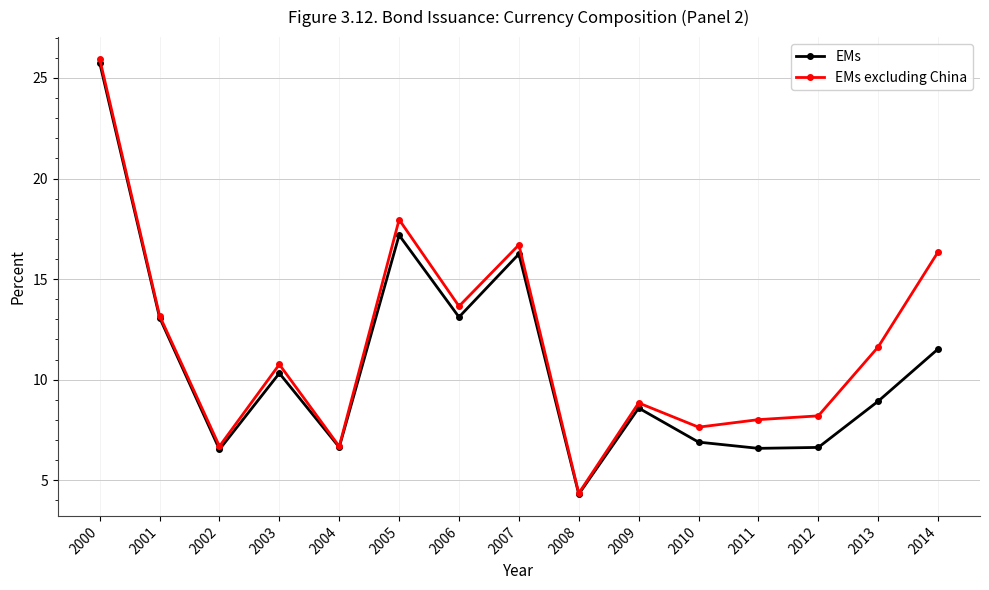

At which category does the chart reach its minimum across all series?

2008